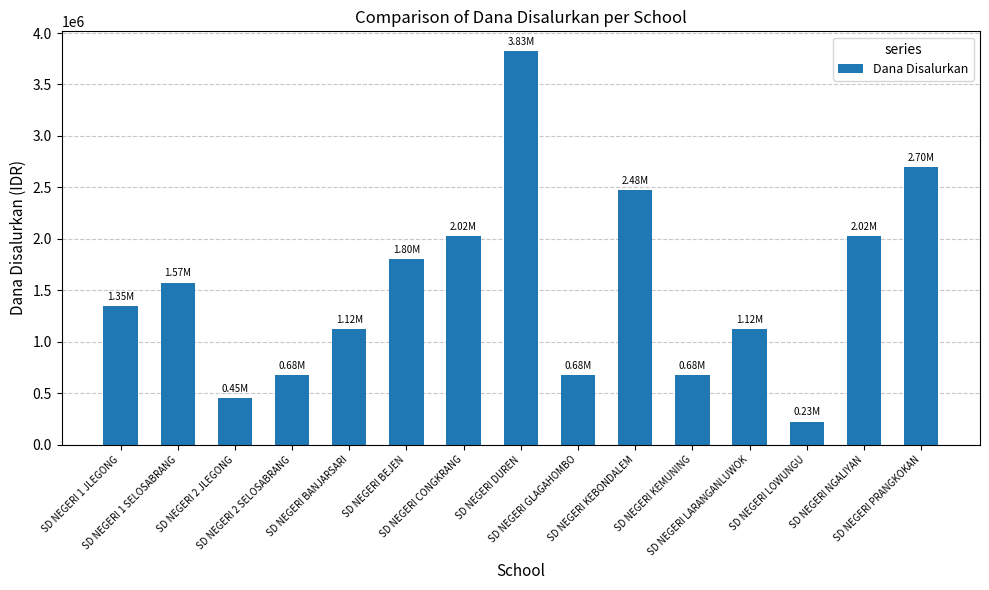

What is the ratio of the value at SD NEGERI NGALIYAN to the value at SD NEGERI LARANGANLUWOK?

1.8